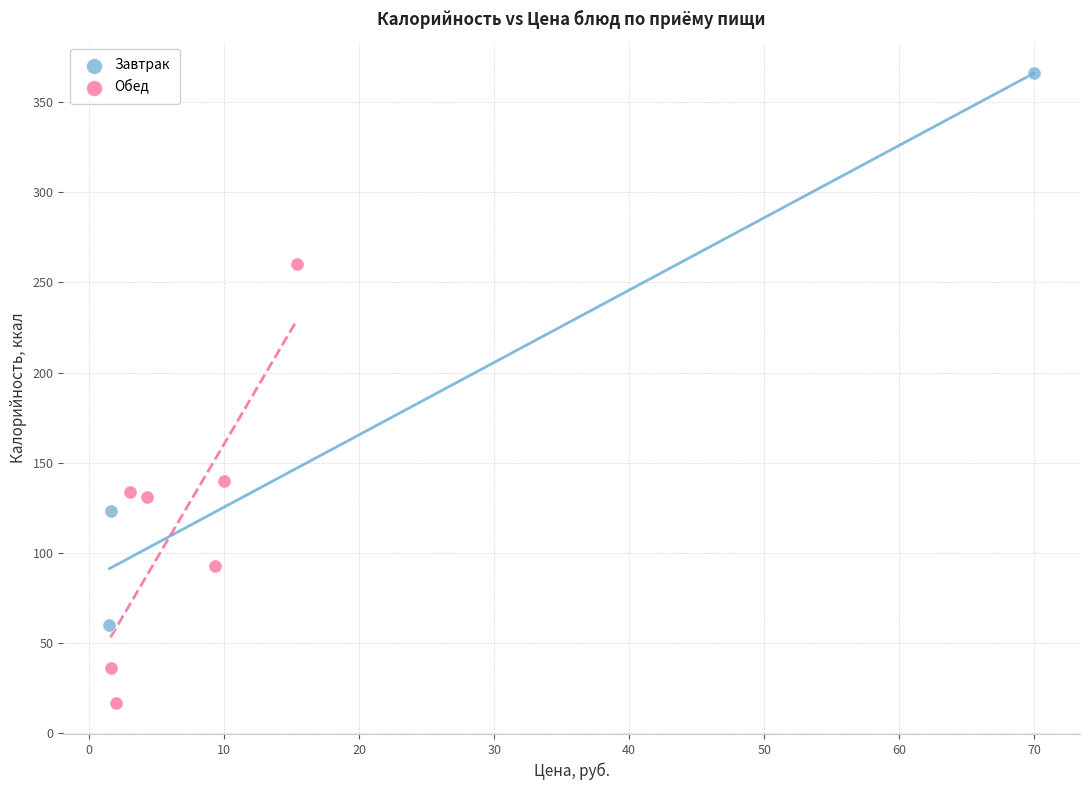

Which series contains the lowest Y value?

Обед